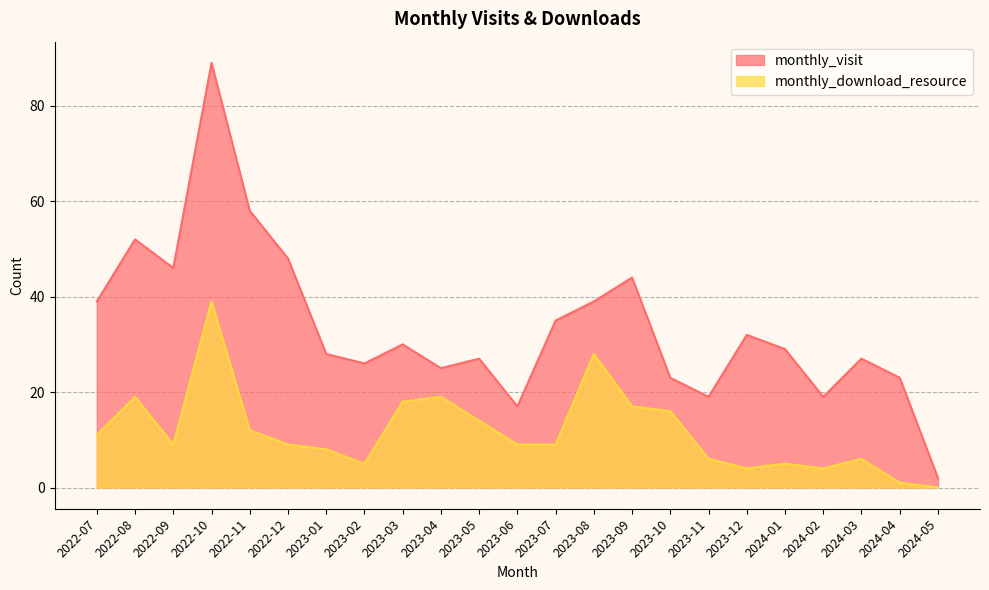

Rank the series by their maximum value, from highest to lowest.

monthly_visit, monthly_download_resource